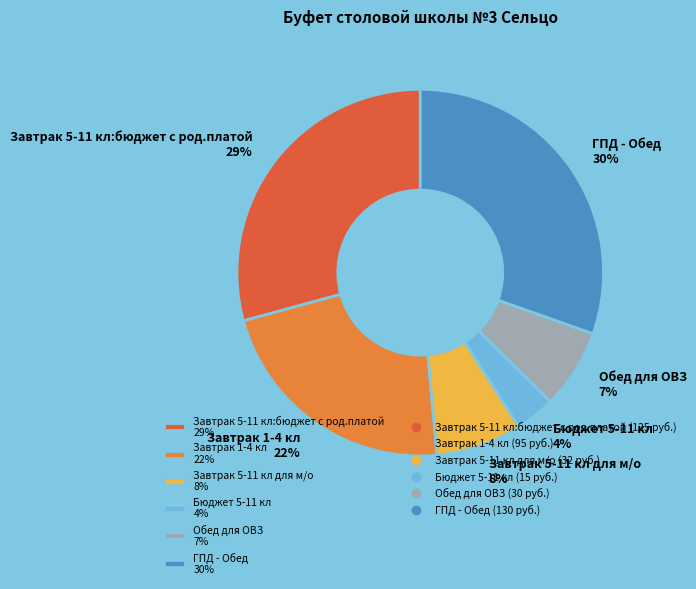

Is there any slice that represents more than half of the pie?

No